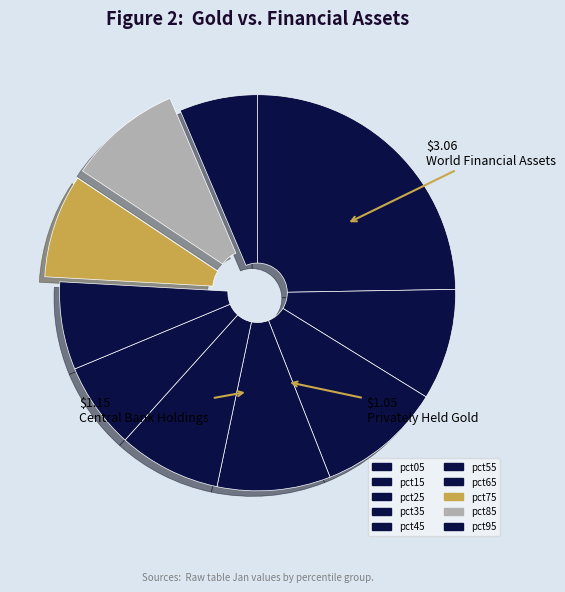

Is pct65 the majority of the pie?

No